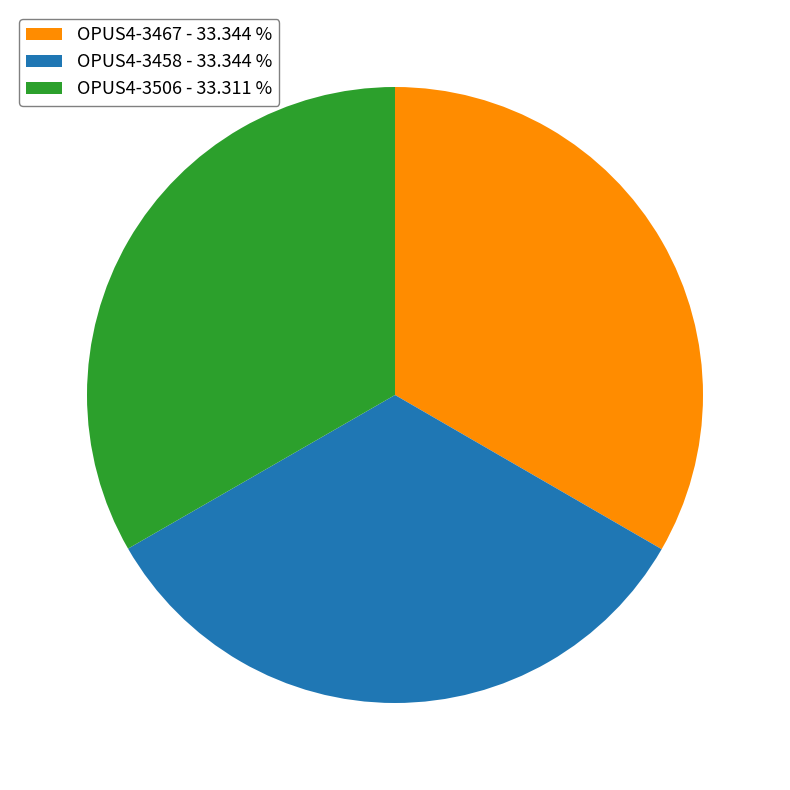

How many slices are in this pie chart?

3